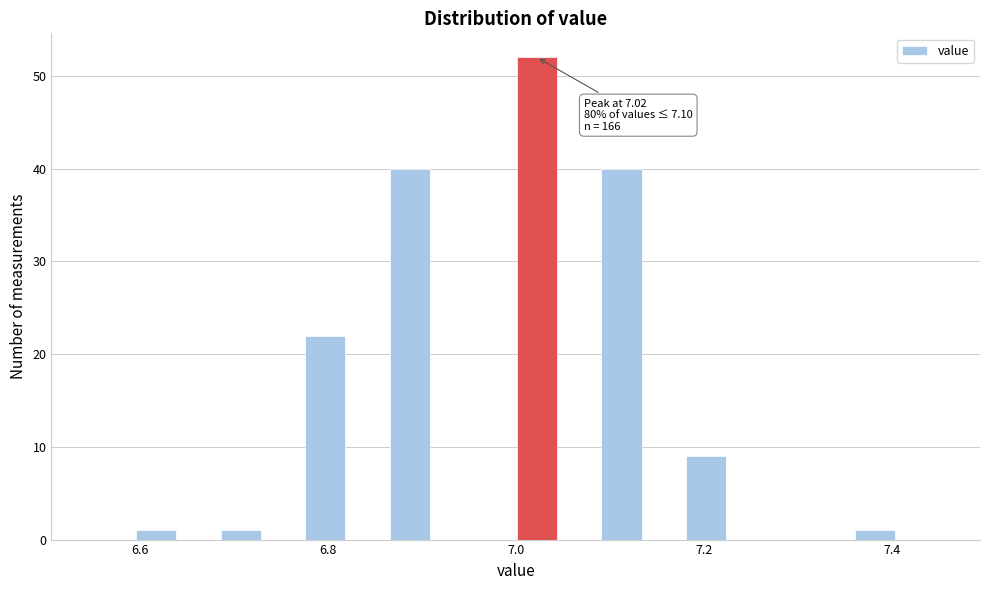

Read against the x-axis, roughly where is the centre of the tallest bar?

7.02